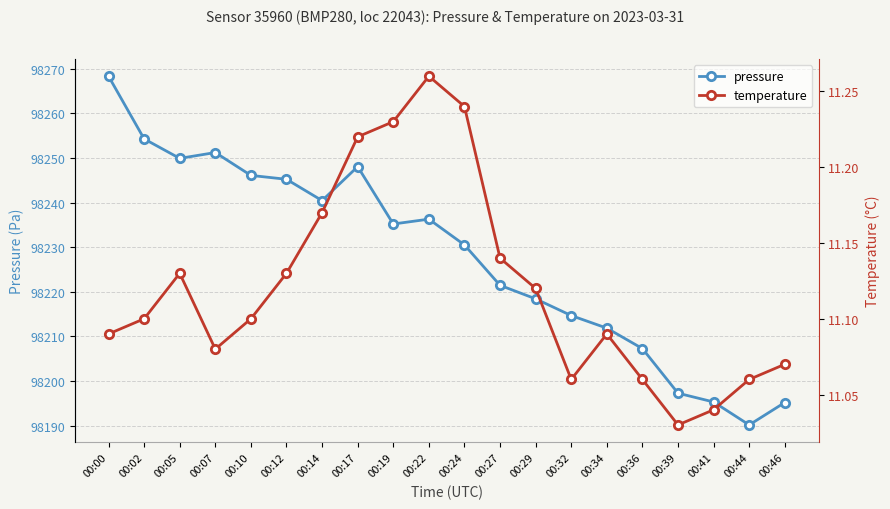

Is the value of pressure at 00:46 greater than the value of temperature at 00:32?

Yes